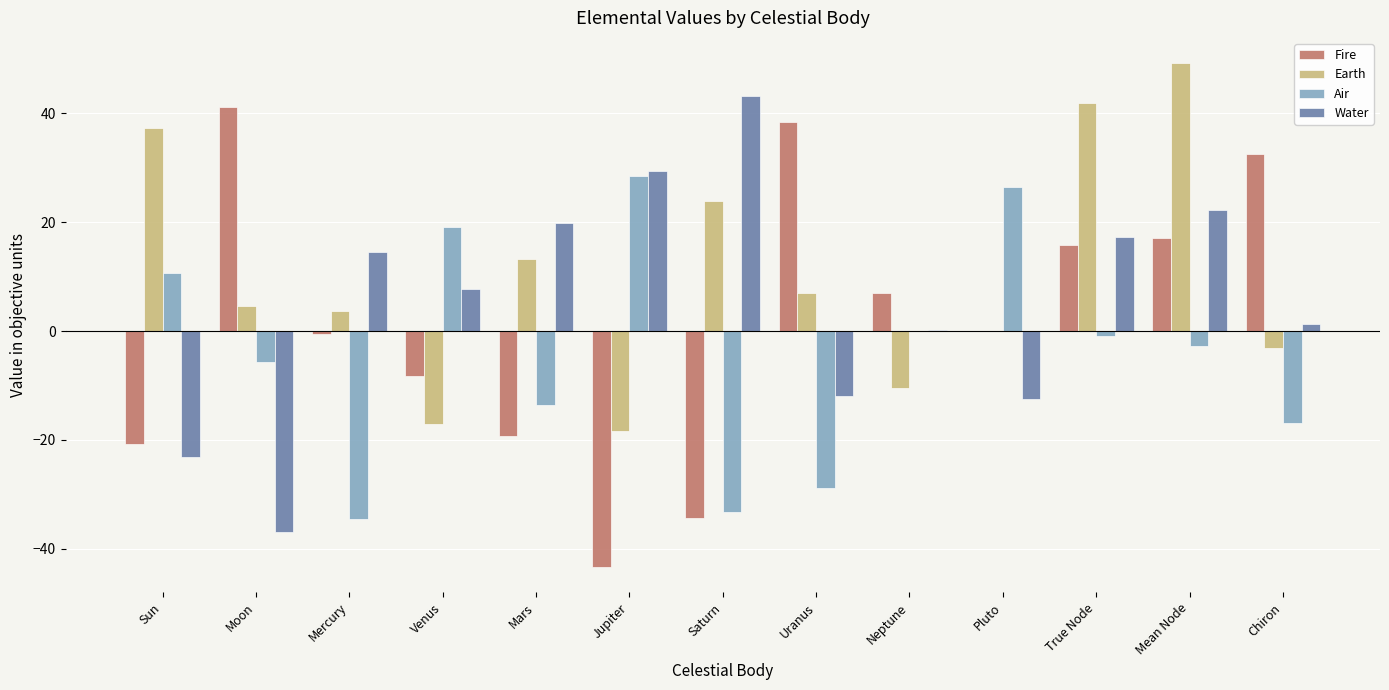

What is the approximate value of Air at Jupiter?

28.6